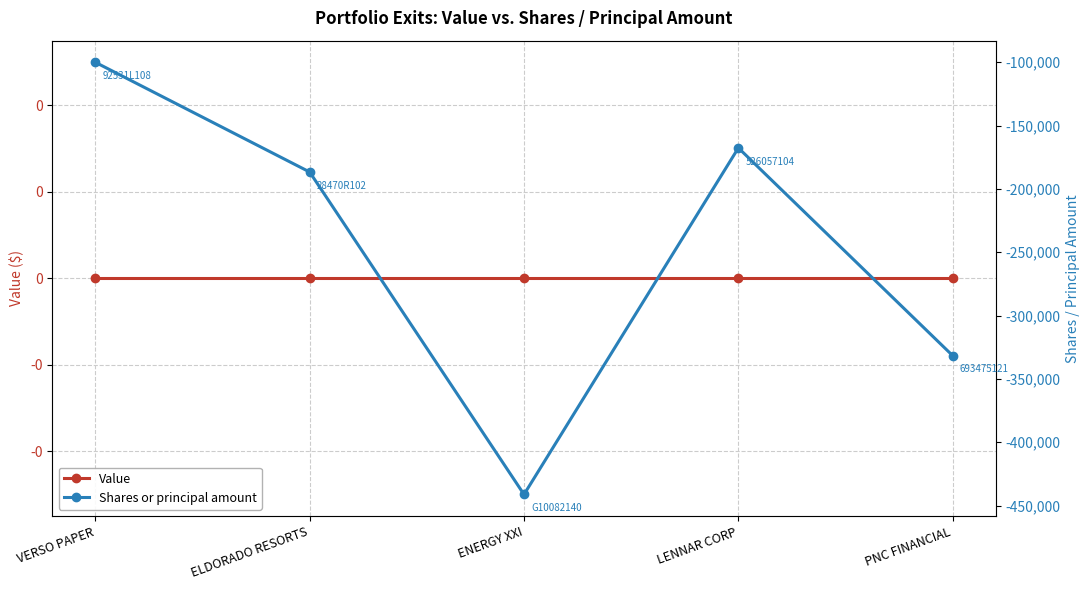

List the series in order of their peak value, highest first.

Value, Shares or principal amount